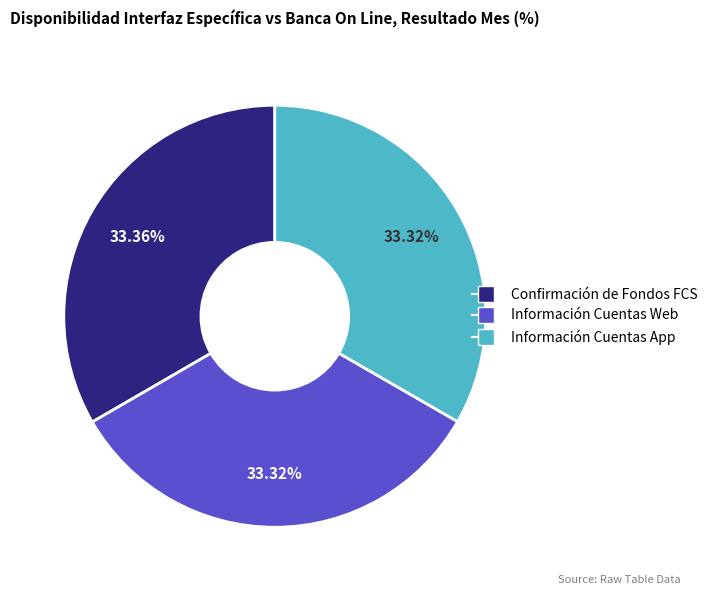

Is Confirmación de Fondos FCS the majority of the pie?

No